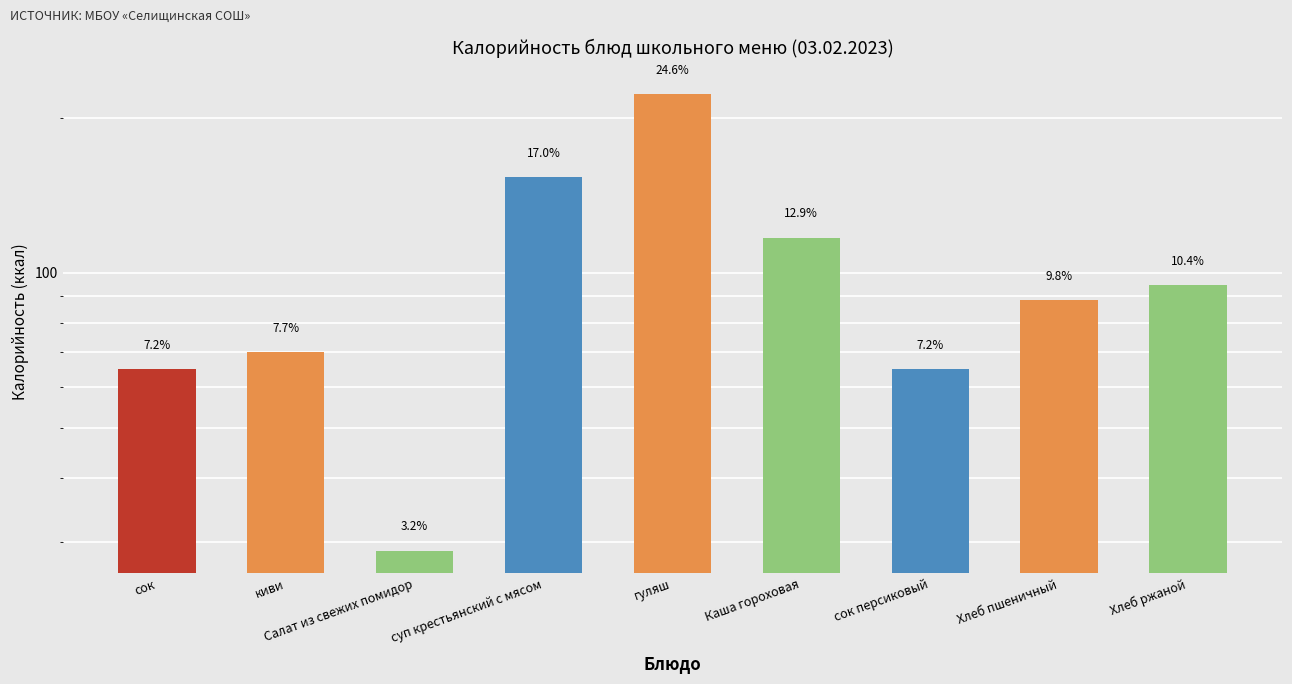

What is the label of the 8th bar from the right?

киви